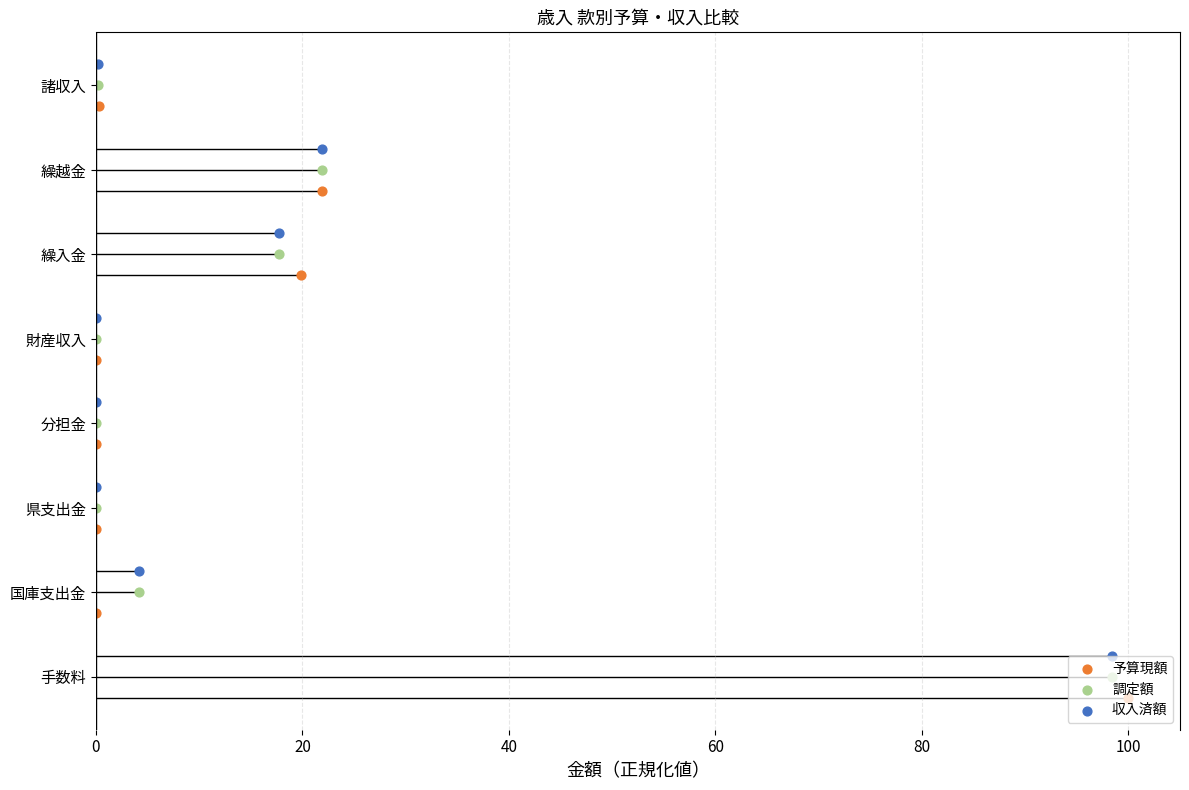

Which series has the largest total across all categories?

収入済額